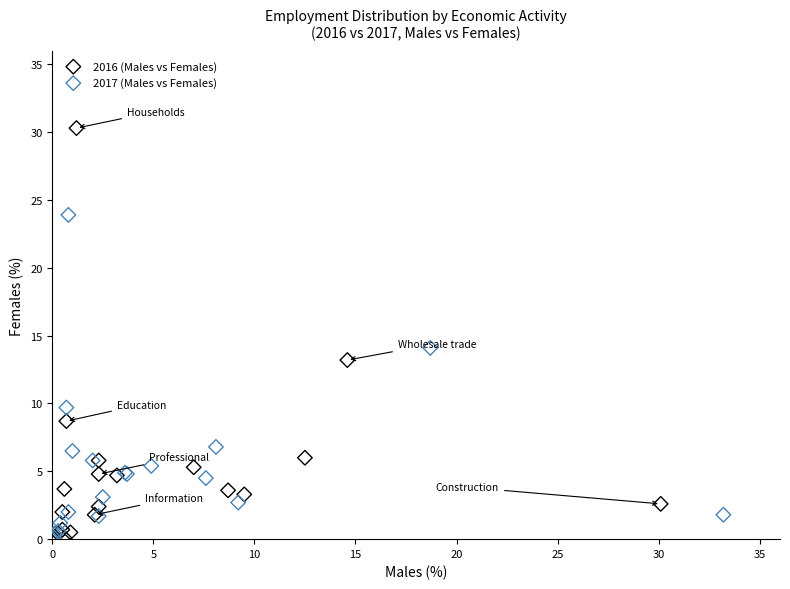

Which series reaches the maximum Y coordinate?

2016 (Males vs Females)